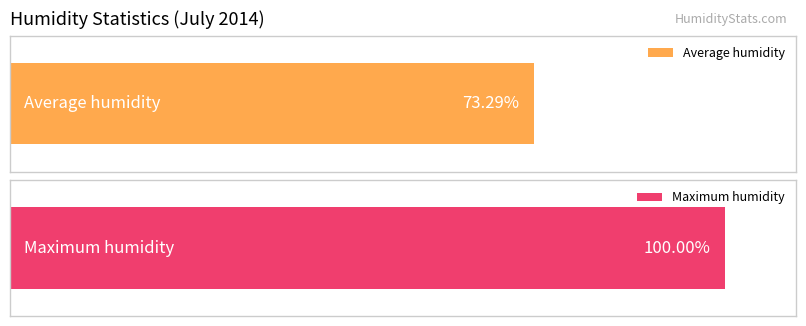

Rank the series at 21:00 from lowest to highest value.

Average humidity, Maximum humidity